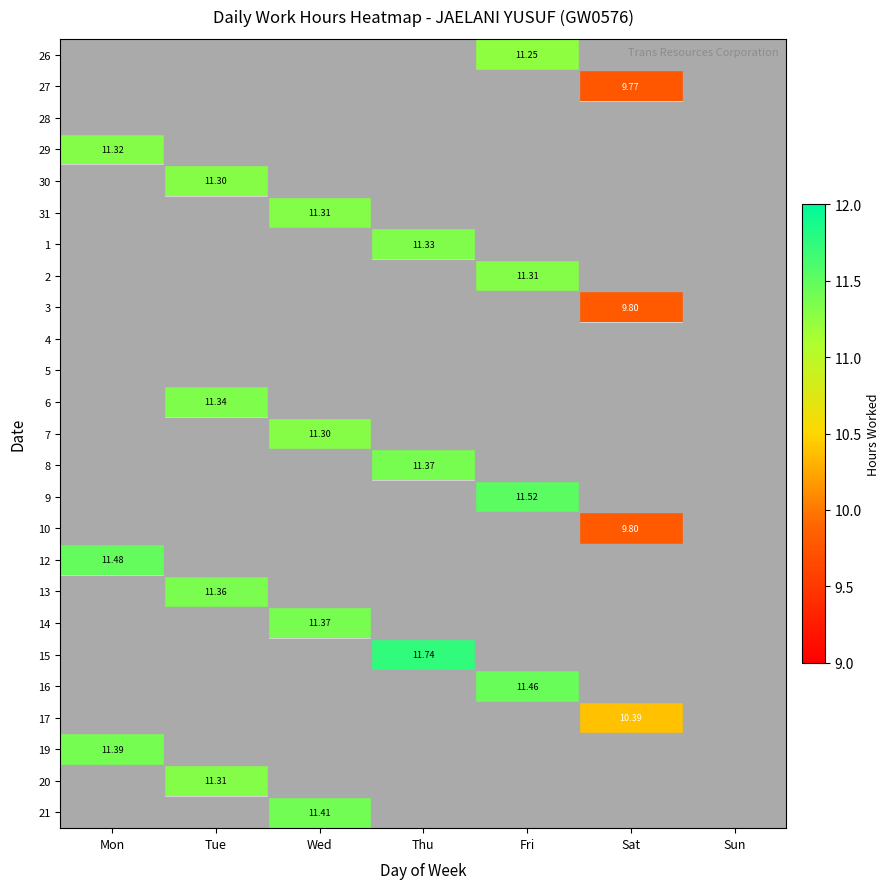

What is the maximum value shown in the chart?

11.7